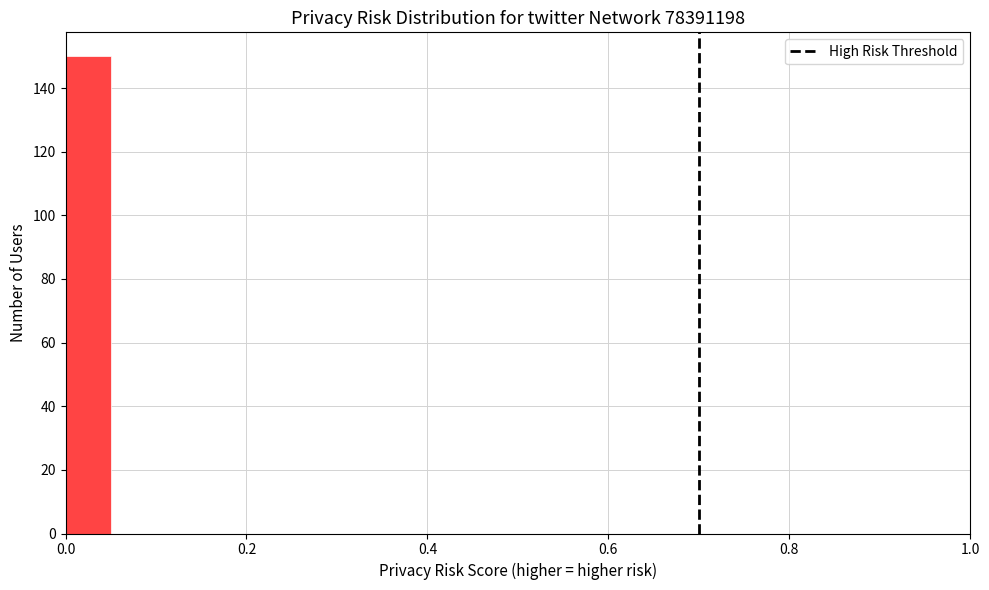

Read against the x-axis, roughly where is the centre of the tallest bar?

0.02